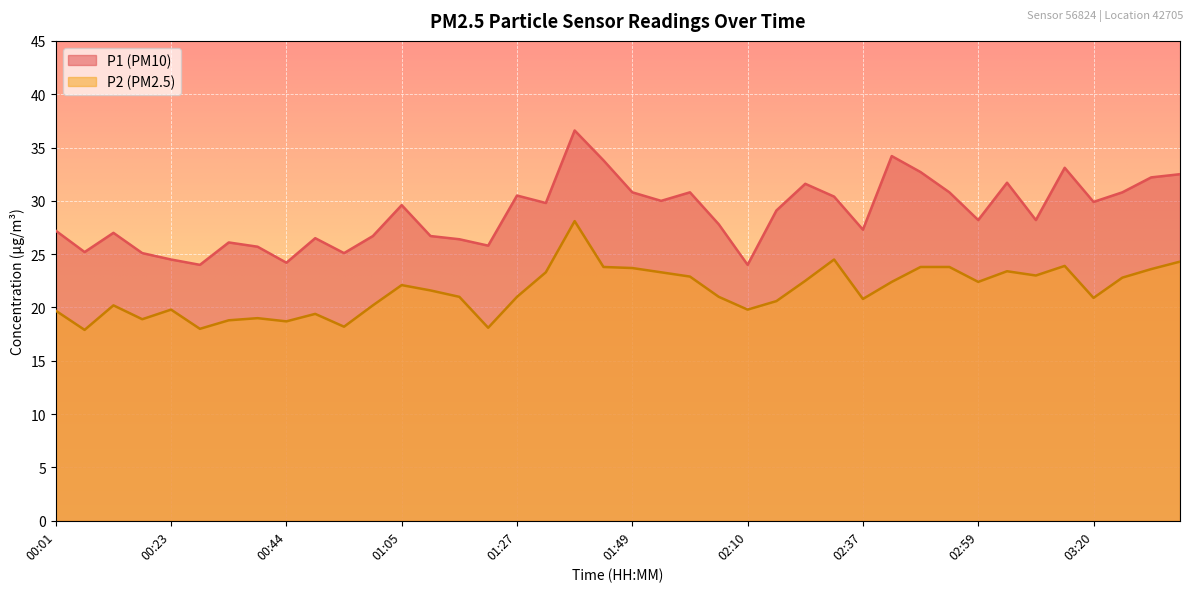

True or false: P2 has more than 1 interior local peaks.

True